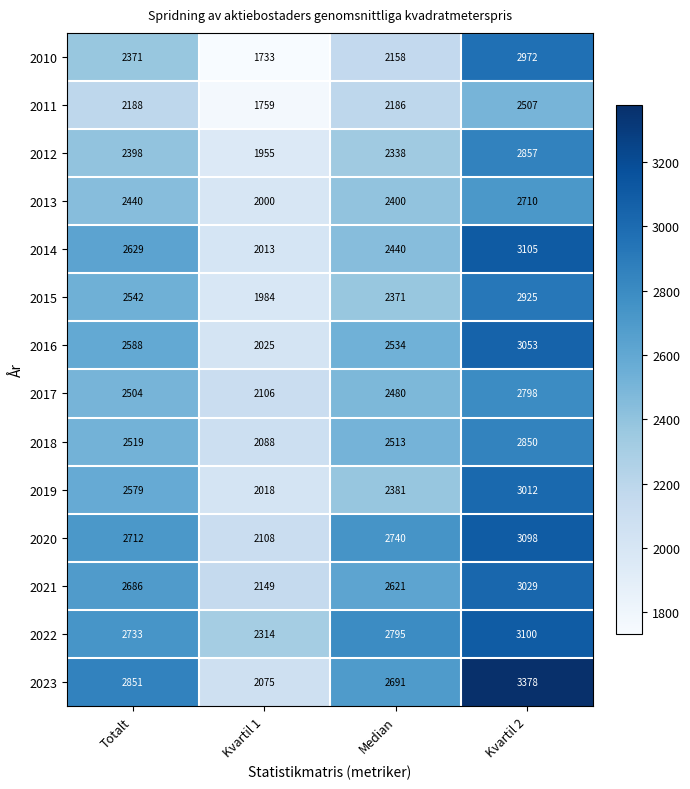

At which label does 2020 reach its minimum?

Kvartil 1